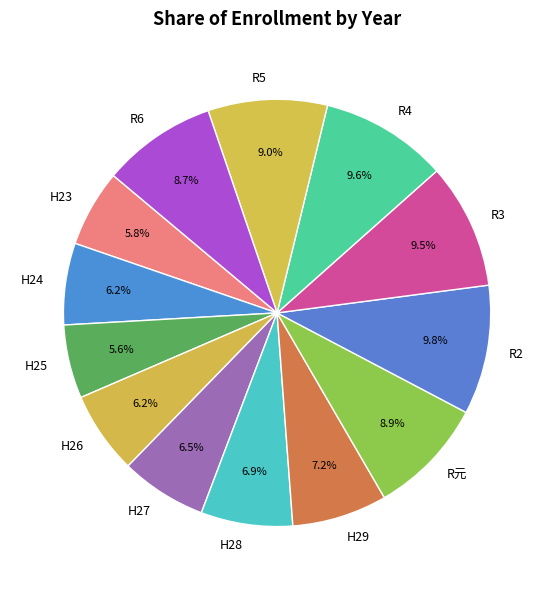

What percentage is the H24 slice, to the nearest percent?

6%